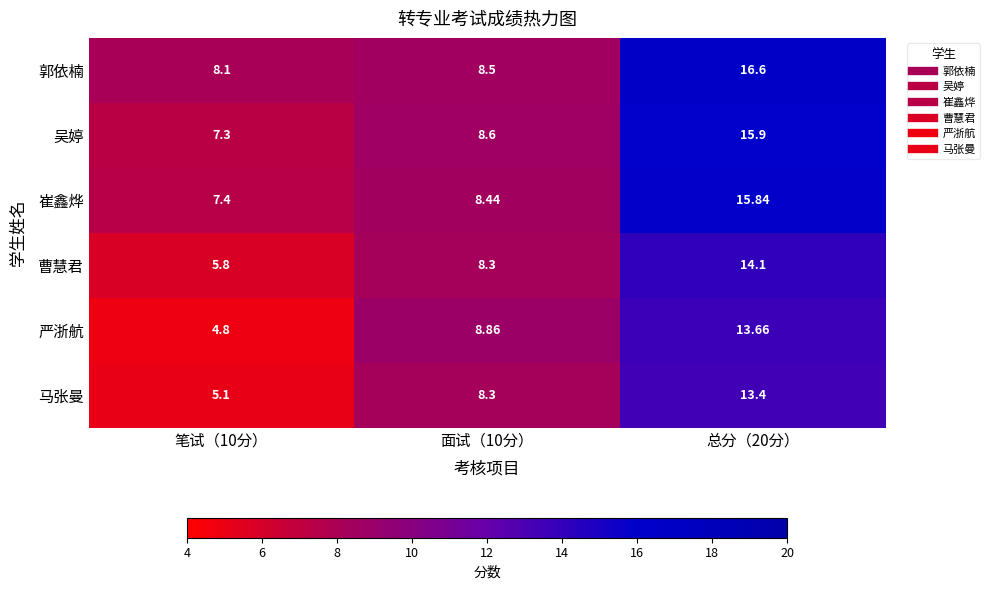

What is the total value across all series at 笔试（10分）?

38.5